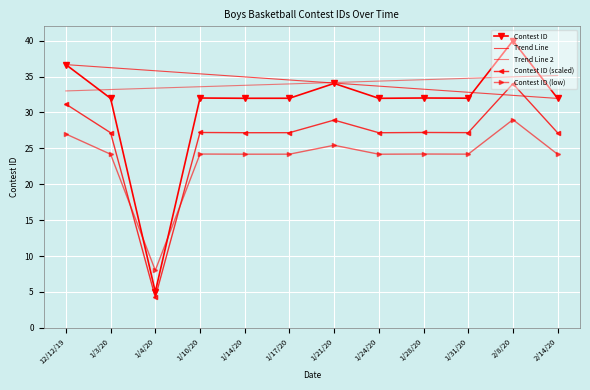

True or false: Trend Line 2 has a value of 19.5 at 1/21/20.

False